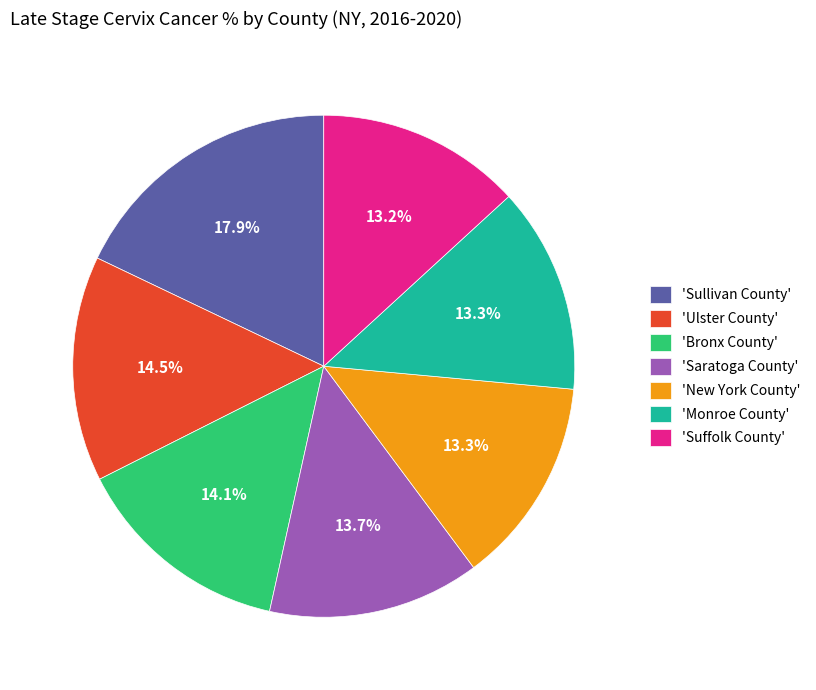

Is there a majority slice in this chart?

No